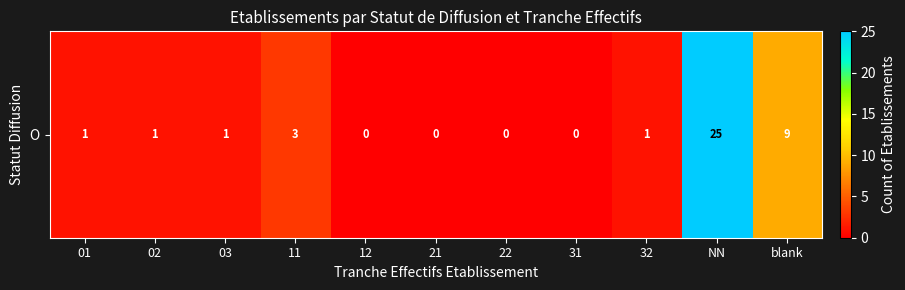

Is it true that the value at 31 is 0?

True